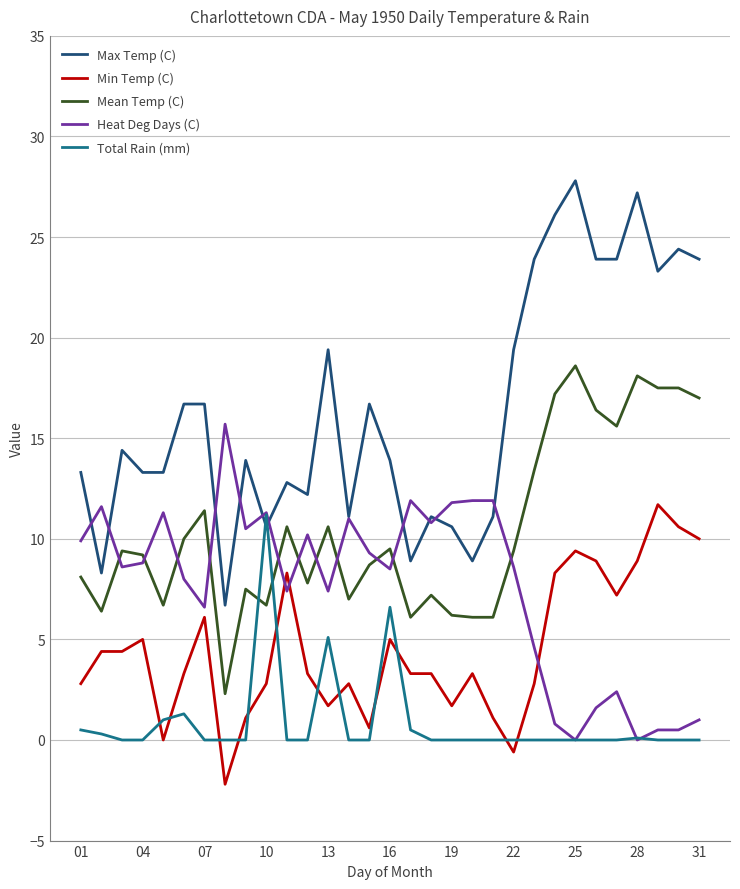

List the series in order of their overall mean, highest first.

Max Temp (C), Mean Temp (C), Heat Deg Days (C), Min Temp (C), Total Rain (mm)